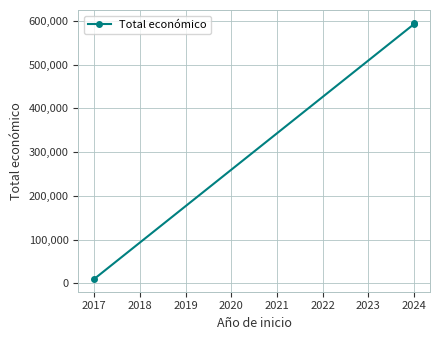

Is this an area chart (filled region under the line)?

No